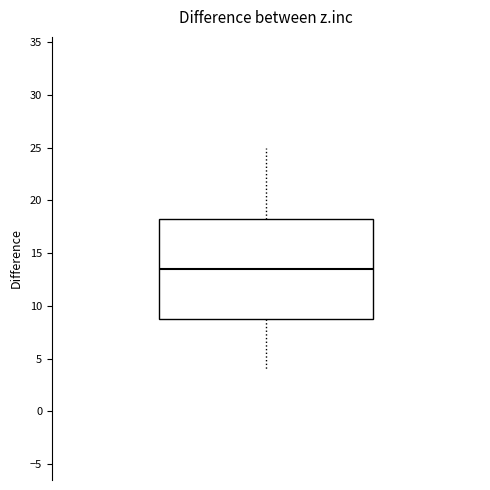

Where is the lower edge of the box on the y-axis? The values are not printed on the chart, so give them approximately, as read against the axis.

9.0